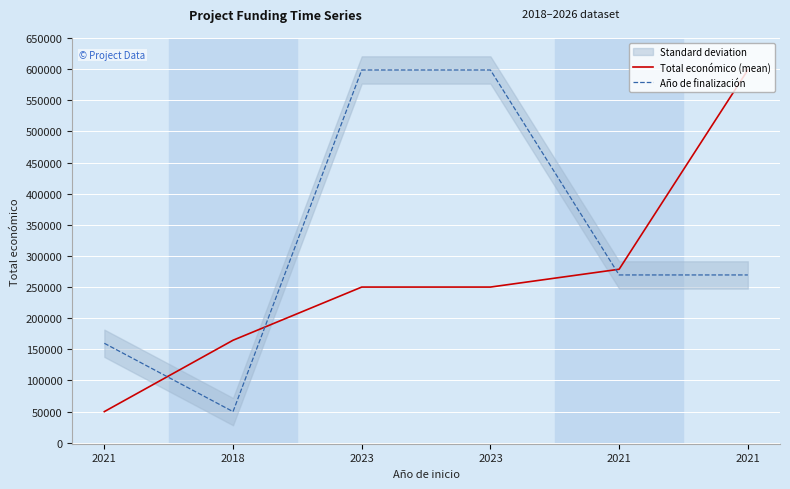

What is the difference between the maximum and minimum values in the Total económico (mean) series?

548682.0